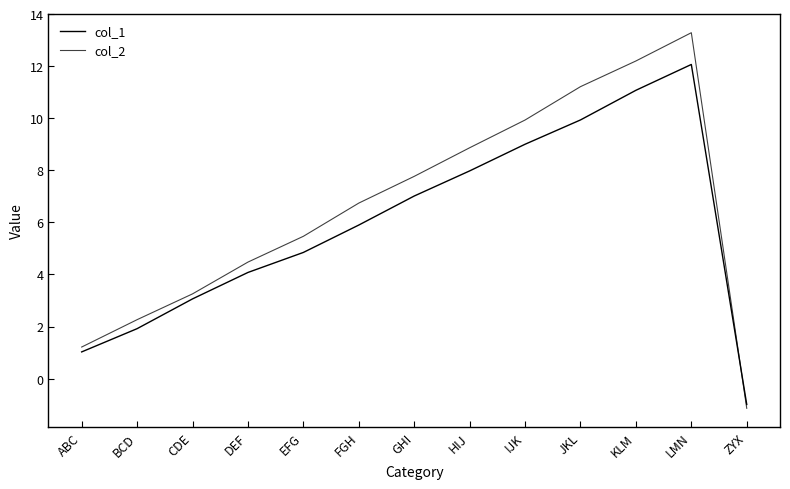

Is this an area chart (filled region under the line)?

No